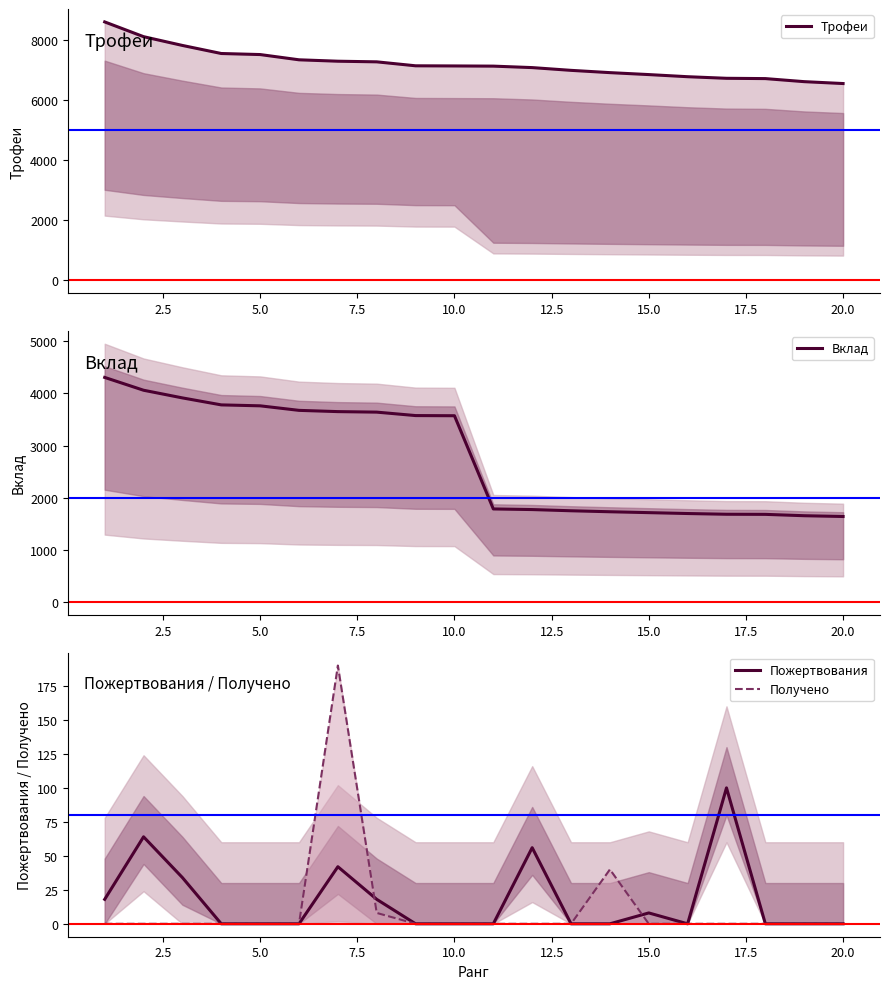

What is the lowest value of the Вклад series?

1640